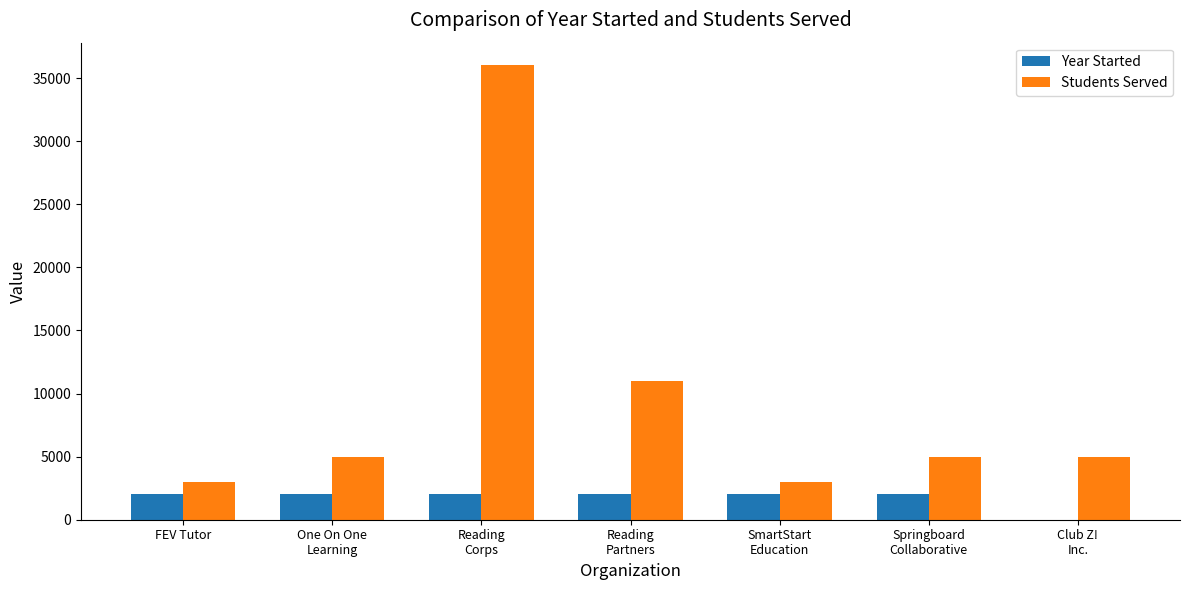

What is the greatest value displayed?

36000